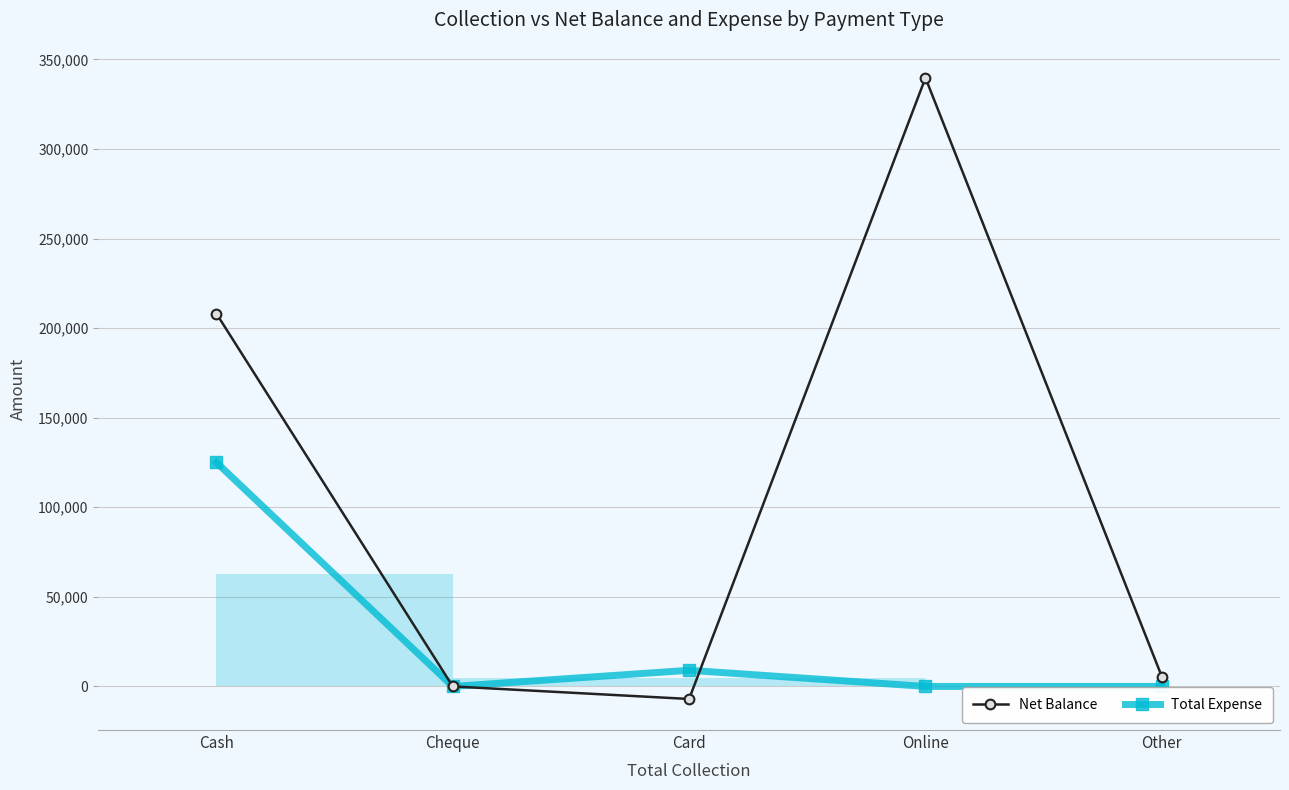

What is the difference between the Net Balance values at Cash and Cheque?

208106